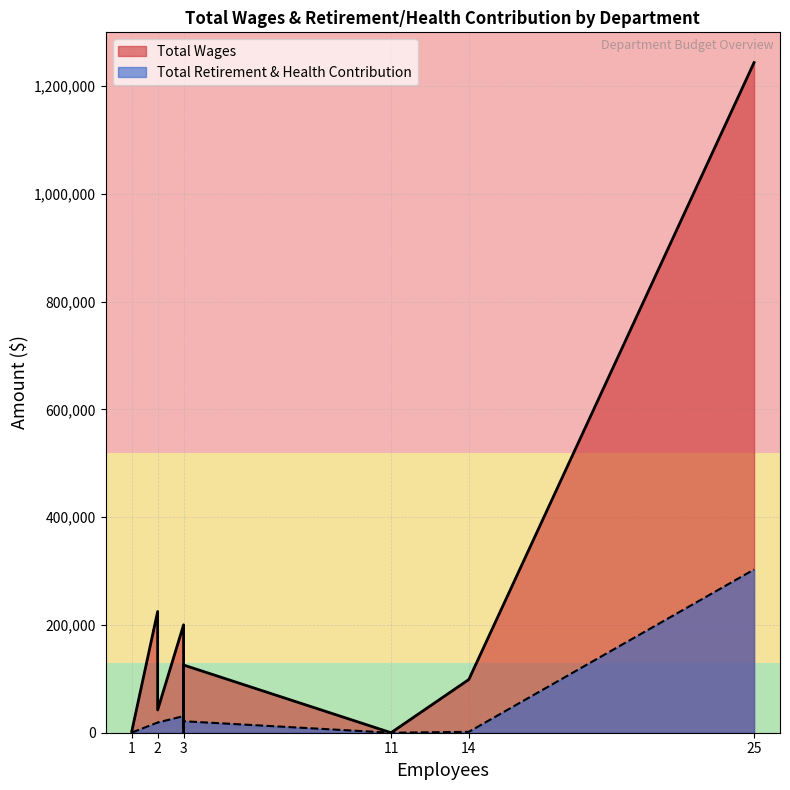

List the series in order of their peak value, lowest first.

Total Retirement & Health Contribution, Total Wages